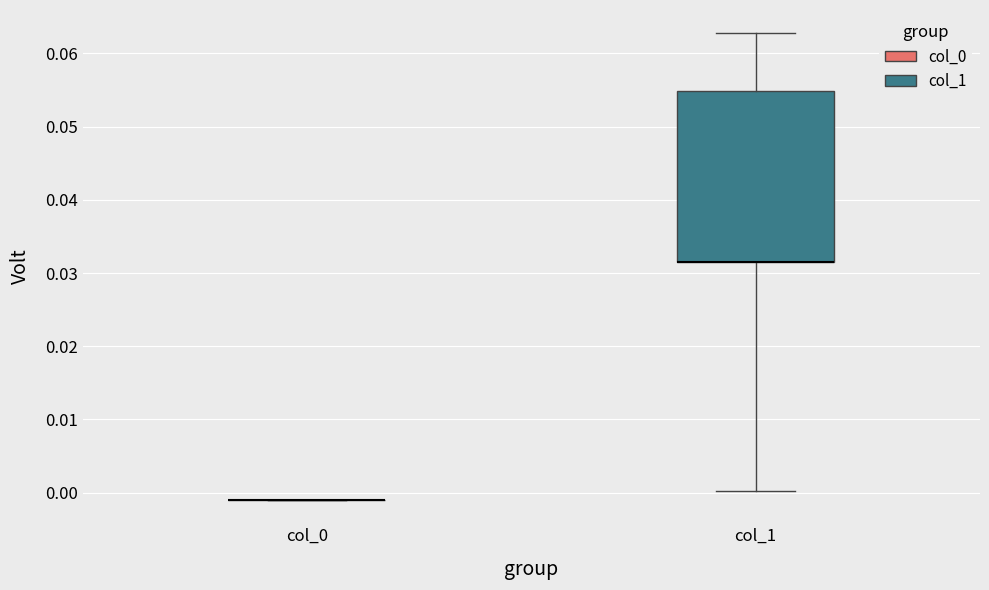

Reading left to right, read every box against the y-axis: the position of its median line, the range the box covers, and the ends of its whiskers. The values are not printed on the chart, so give them approximately, as read against the axis.

col_0: box collapsed to a line at -0.001, whiskers -0.001 to -0.001
col_1: median 0.032 (drawn on the box's lower edge), box 0.032 to 0.055, whiskers 0.000 to 0.063